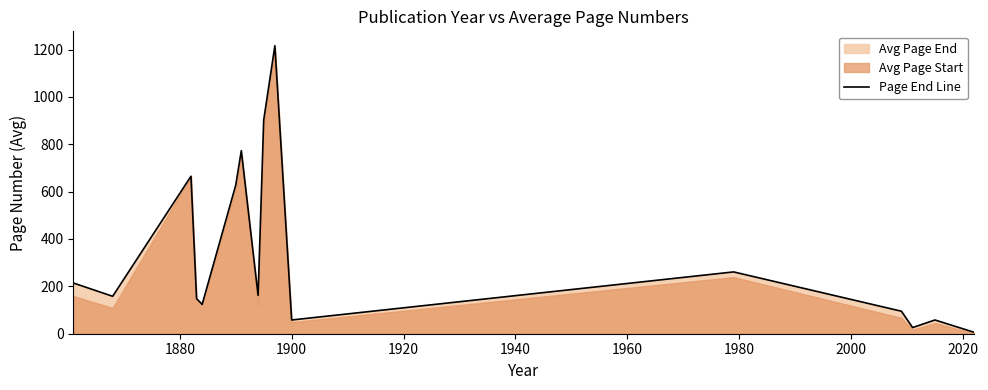

What is the average value?

343.3